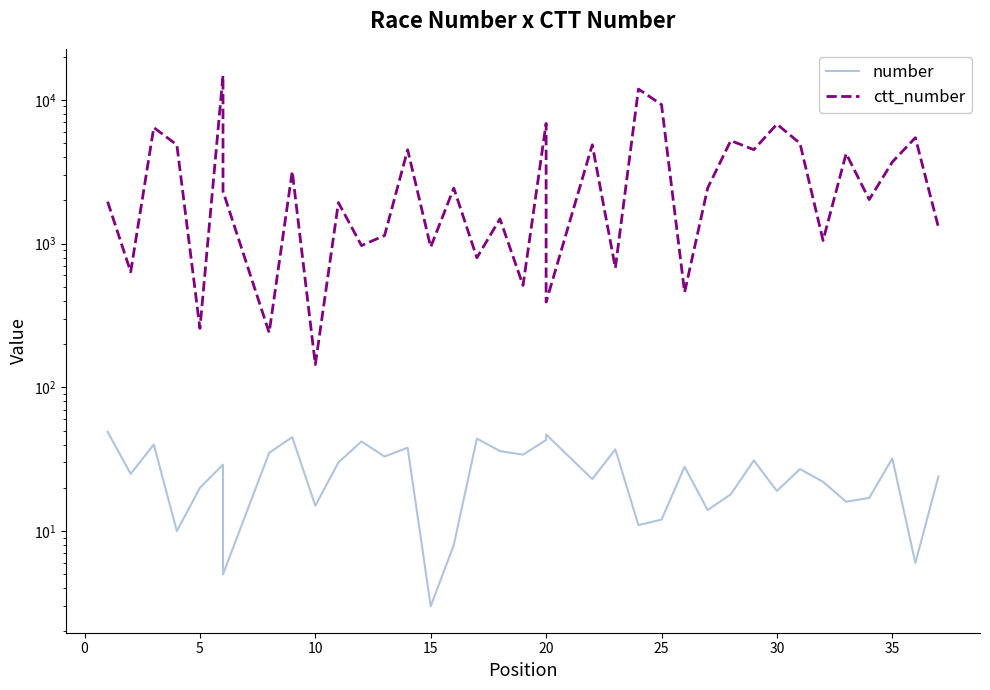

How many values in the ctt_number series exceed 2313?

18